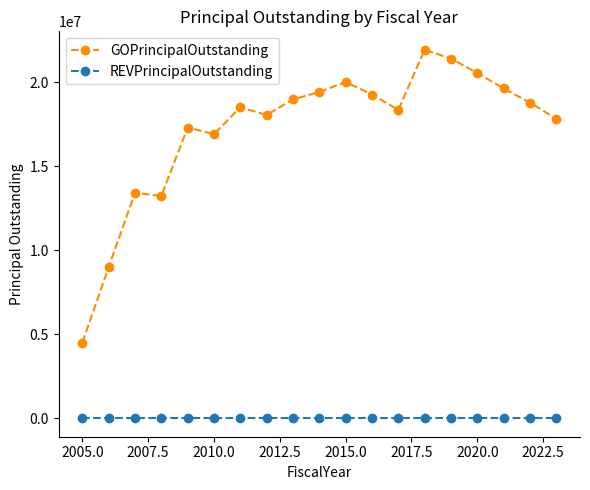

True or false: REVPrincipalOutstanding and GOPrincipalOutstanding cross at least once.

False